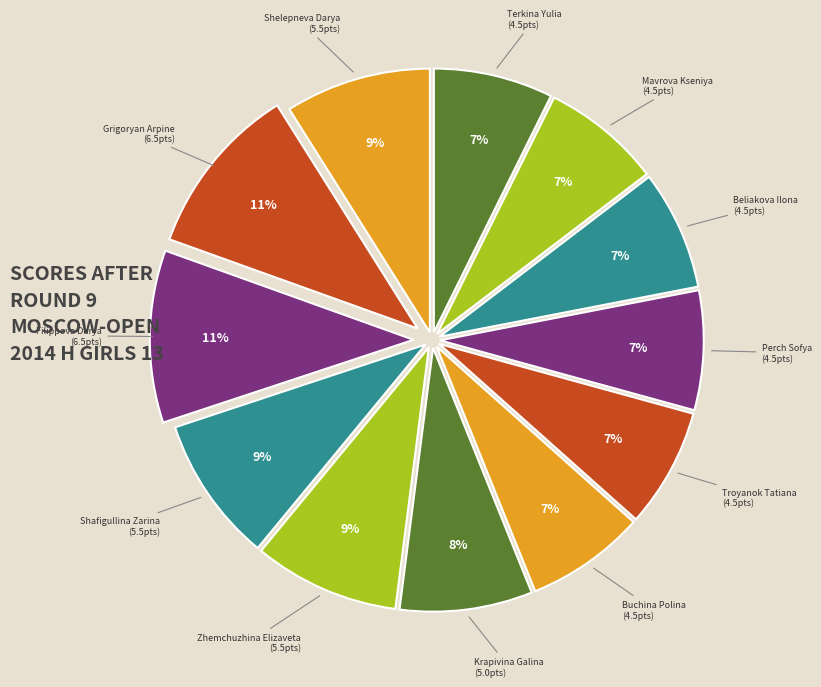

Combined, do Beliakova Ilona and Filippova Darya account for over 50%?

No